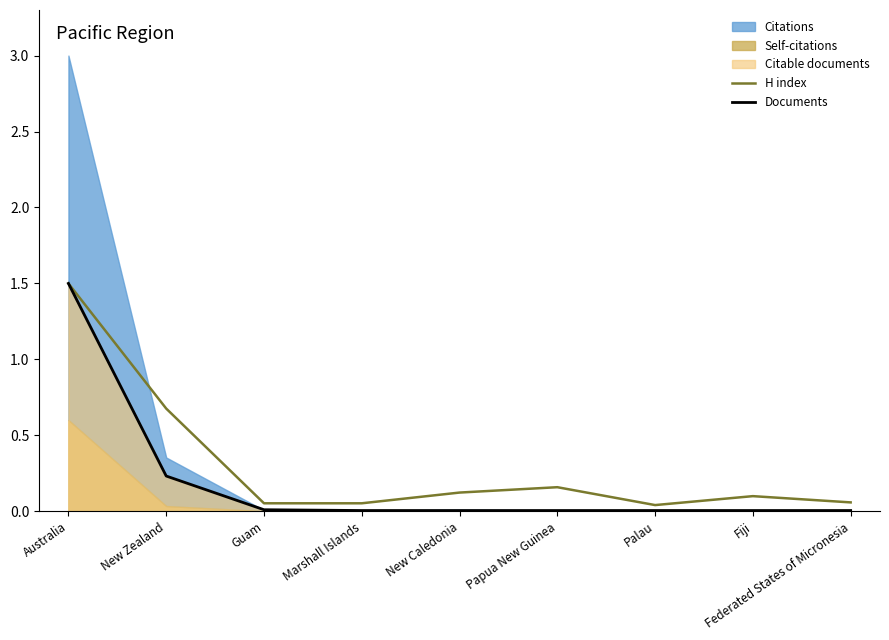

What is the maximum value for Documents?

1.5